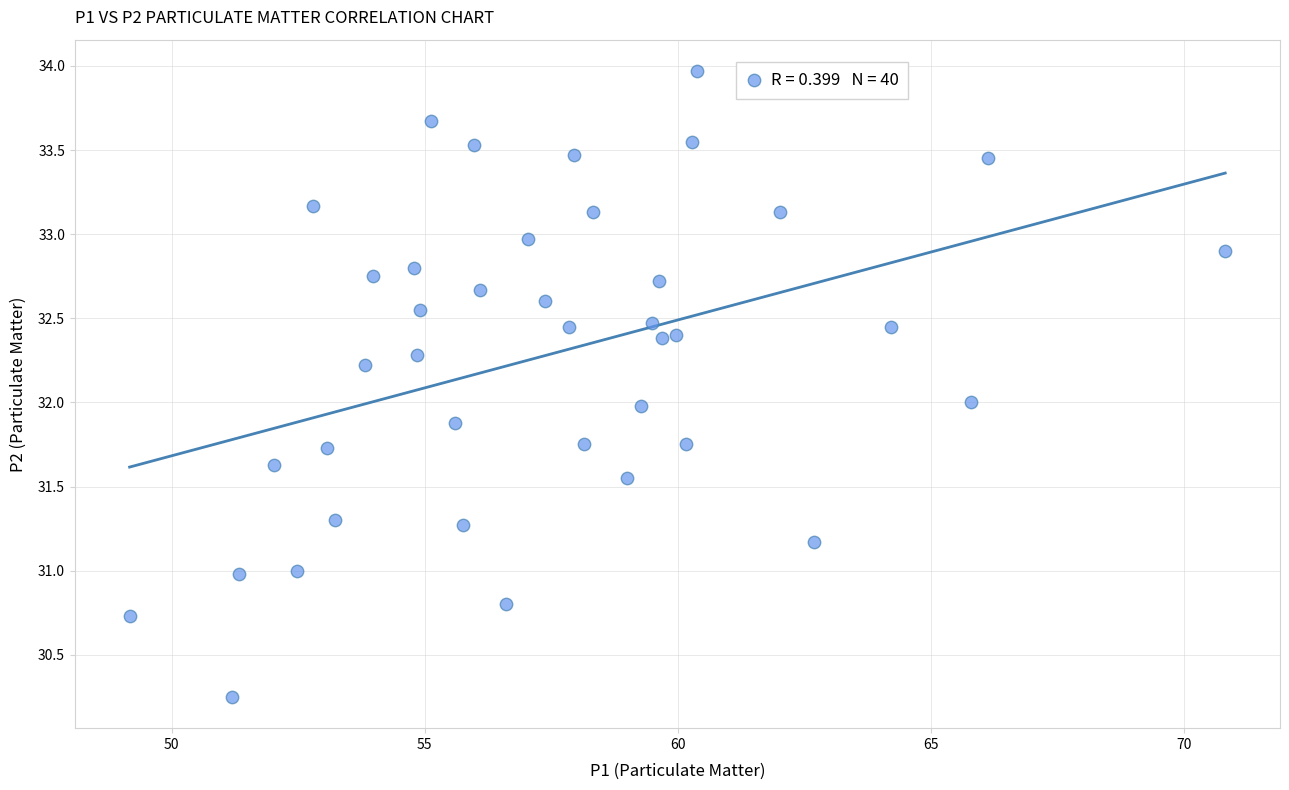

What is the range of X values (max minus min)?

21.6